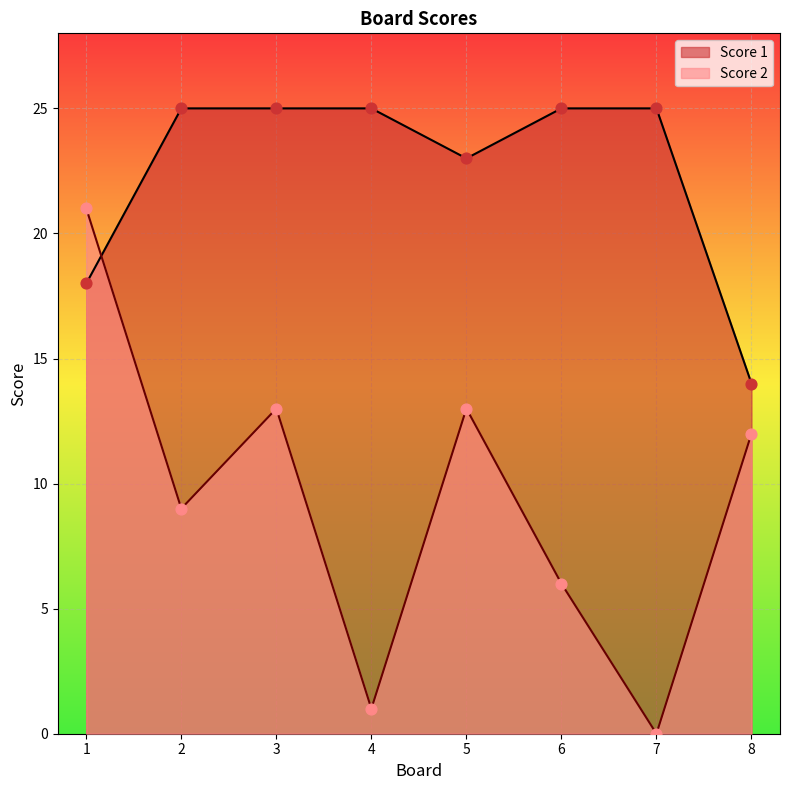

At how many categories does at least one series exceed 11?

8